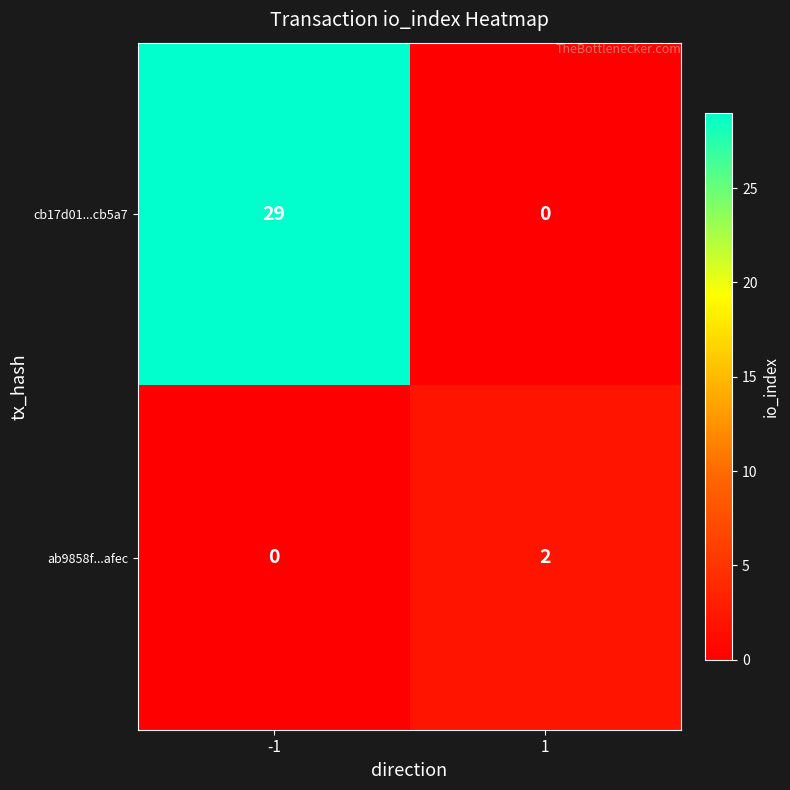

What is the maximum value shown in the chart?

29